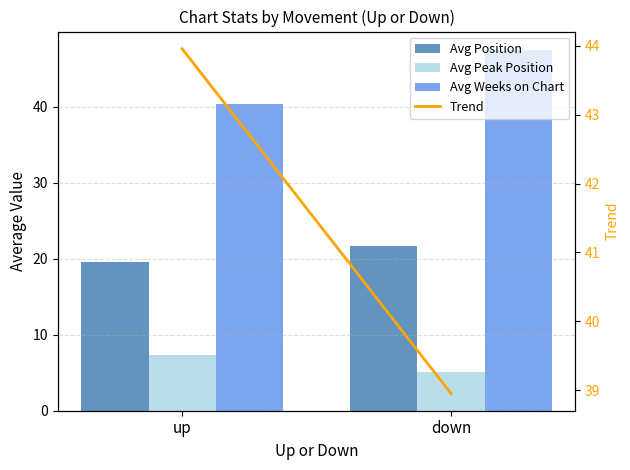

Reading right to left, extract all data points from this chart.

Avg Position: down=21.7	up=19.5
Avg Peak Position: down=5.1	up=7.3
Avg Weeks on Chart: down=47.5	up=40.4
Trend: down=39.0	up=44.0